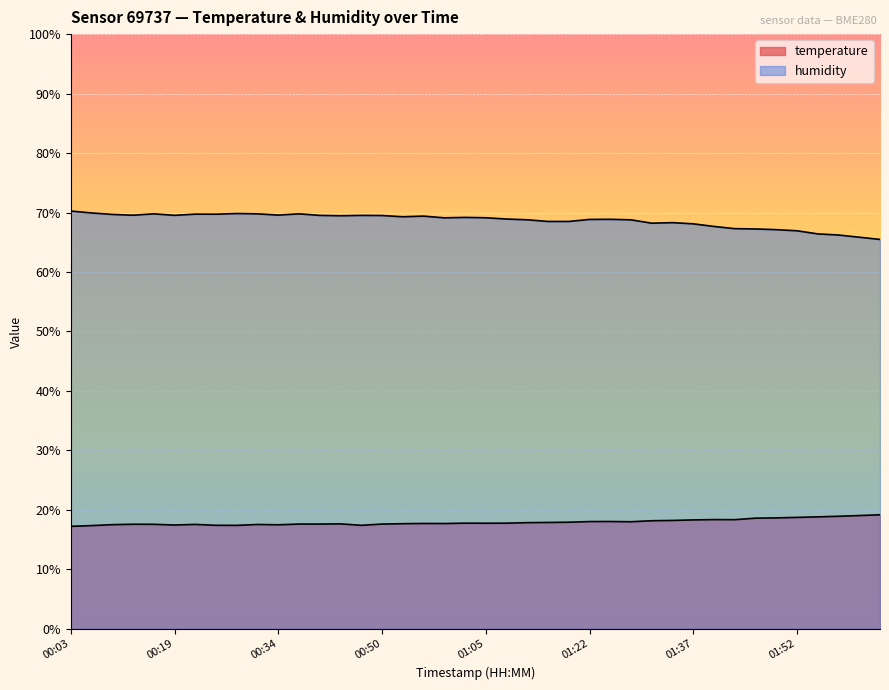

What are all the series names shown in the legend?

temperature, humidity